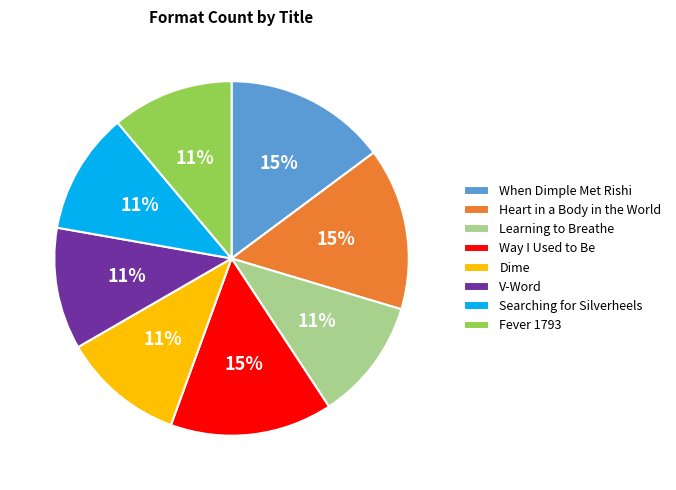

To the nearest percent, what is the average slice percentage?

12%